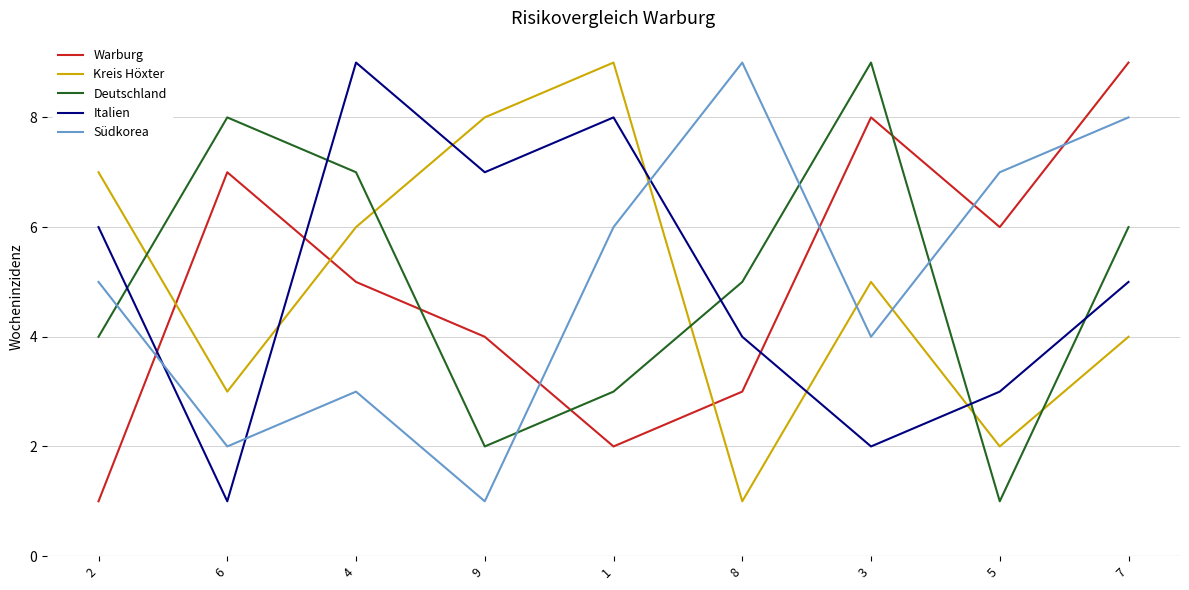

How many times do Warburg and Italien cross each other?

3